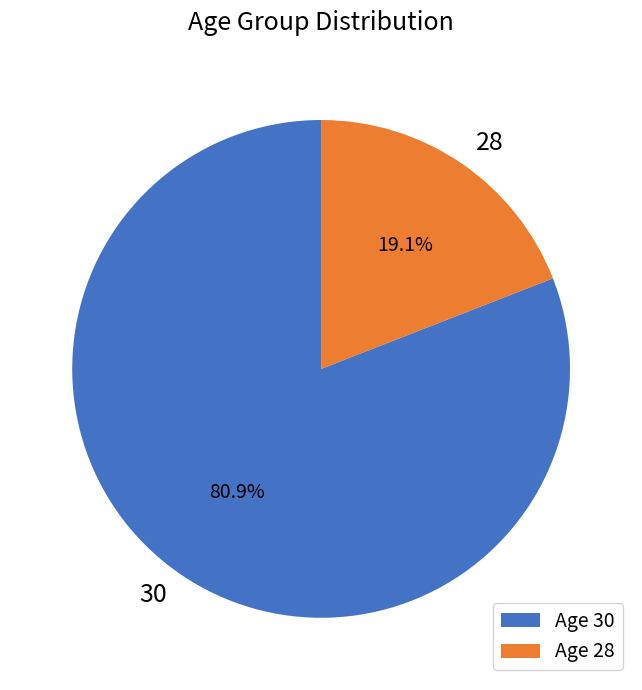

To the nearest percent, what is the difference between the 28 and 30 slice percentages?

62%